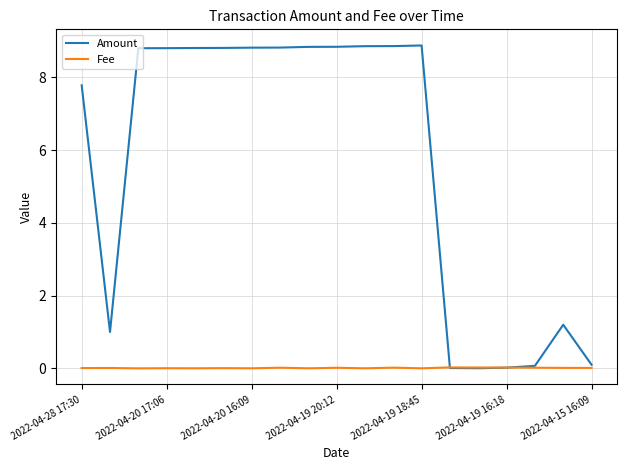

Which series has the widest spread of values?

Amount